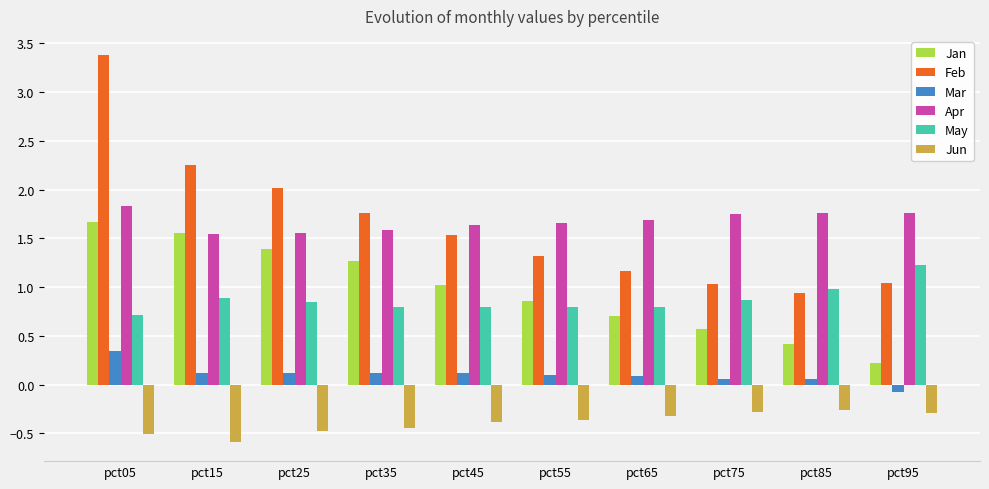

What is the total value across all series at pct75?

4.0